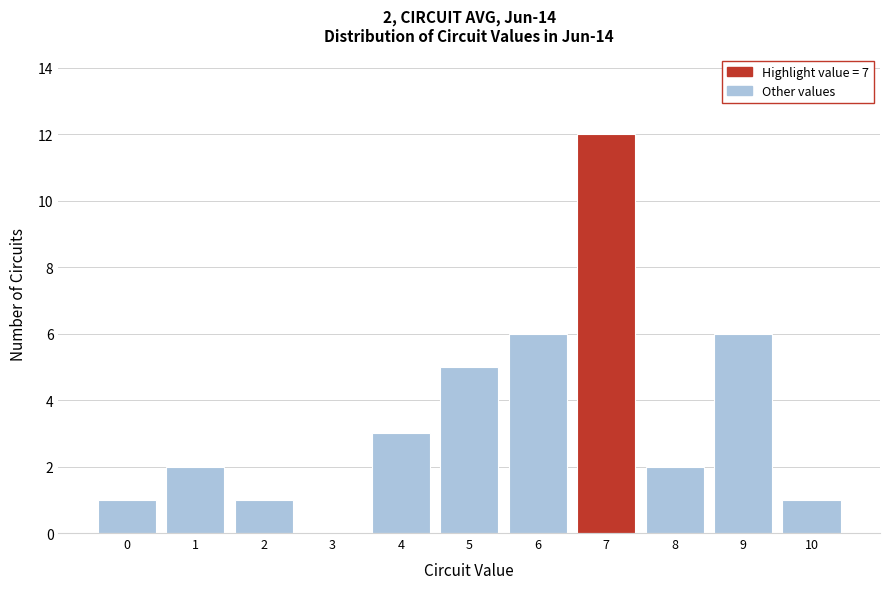

Reading right to left, what are all the values shown in this chart?

10=1	9=6	8=2	7=12	6=6	5=5	4=3	3=0	2=1	1=2	0=1